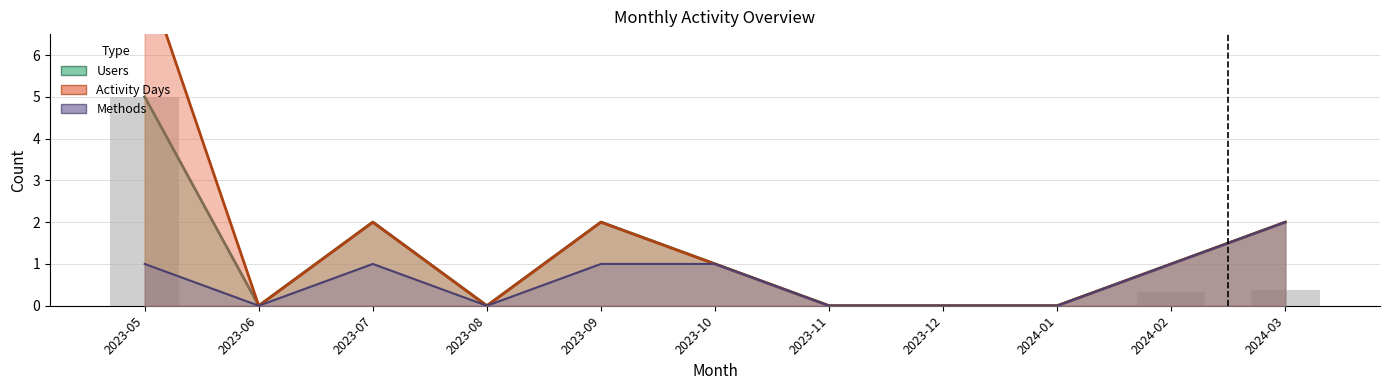

At which category is the sum across all series the highest?

2023-05